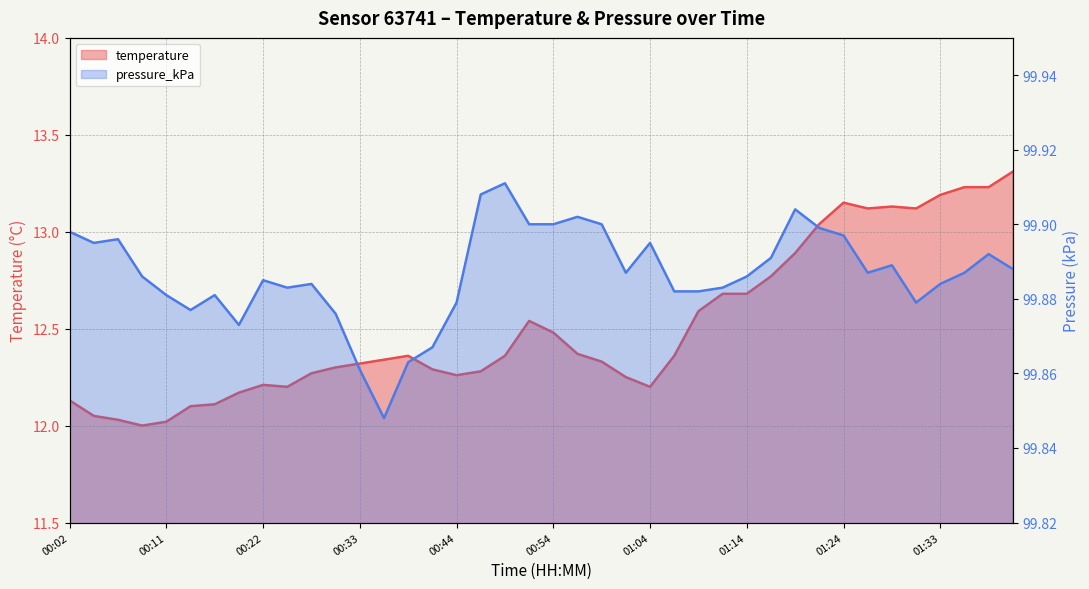

What is the approximate value of pressure_kPa at 00:09?

99.9